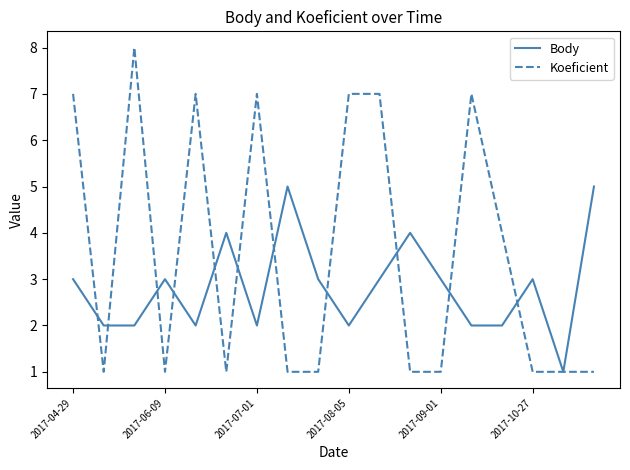

What is the sum of all Body values?

51